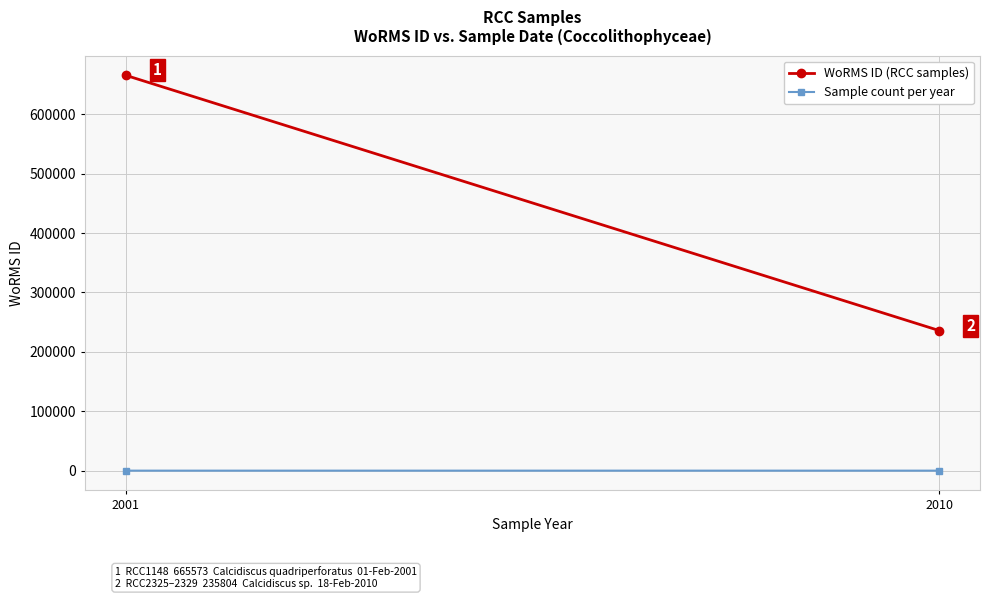

How many series are shown in this chart?

2